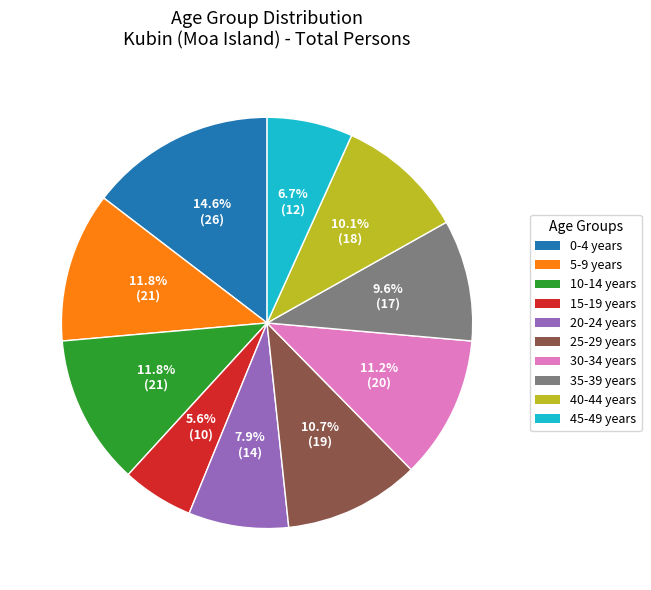

What is the largest slice in the pie chart?

0-4 years